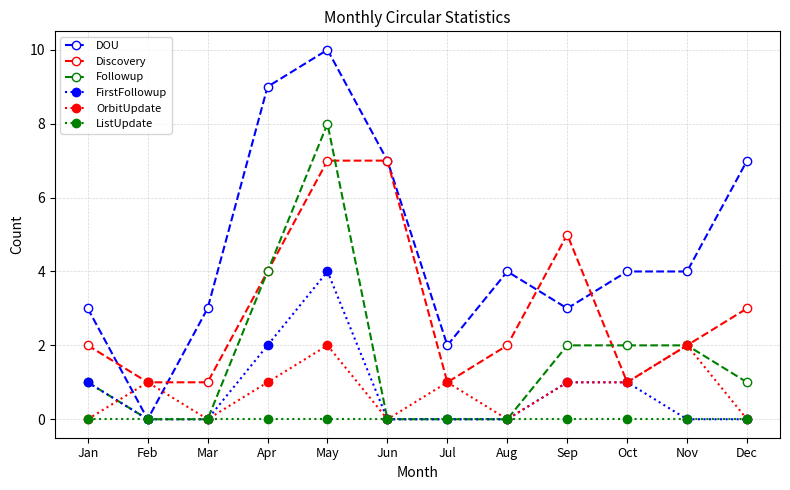

Rank the series by their maximum value, from highest to lowest.

DOU, Followup, Discovery, FirstFollowup, OrbitUpdate, ListUpdate